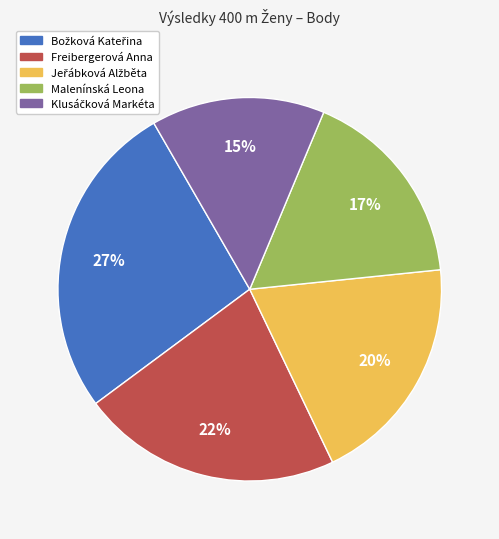

Is it true that Malenínská Leona is 31% of the pie?

False